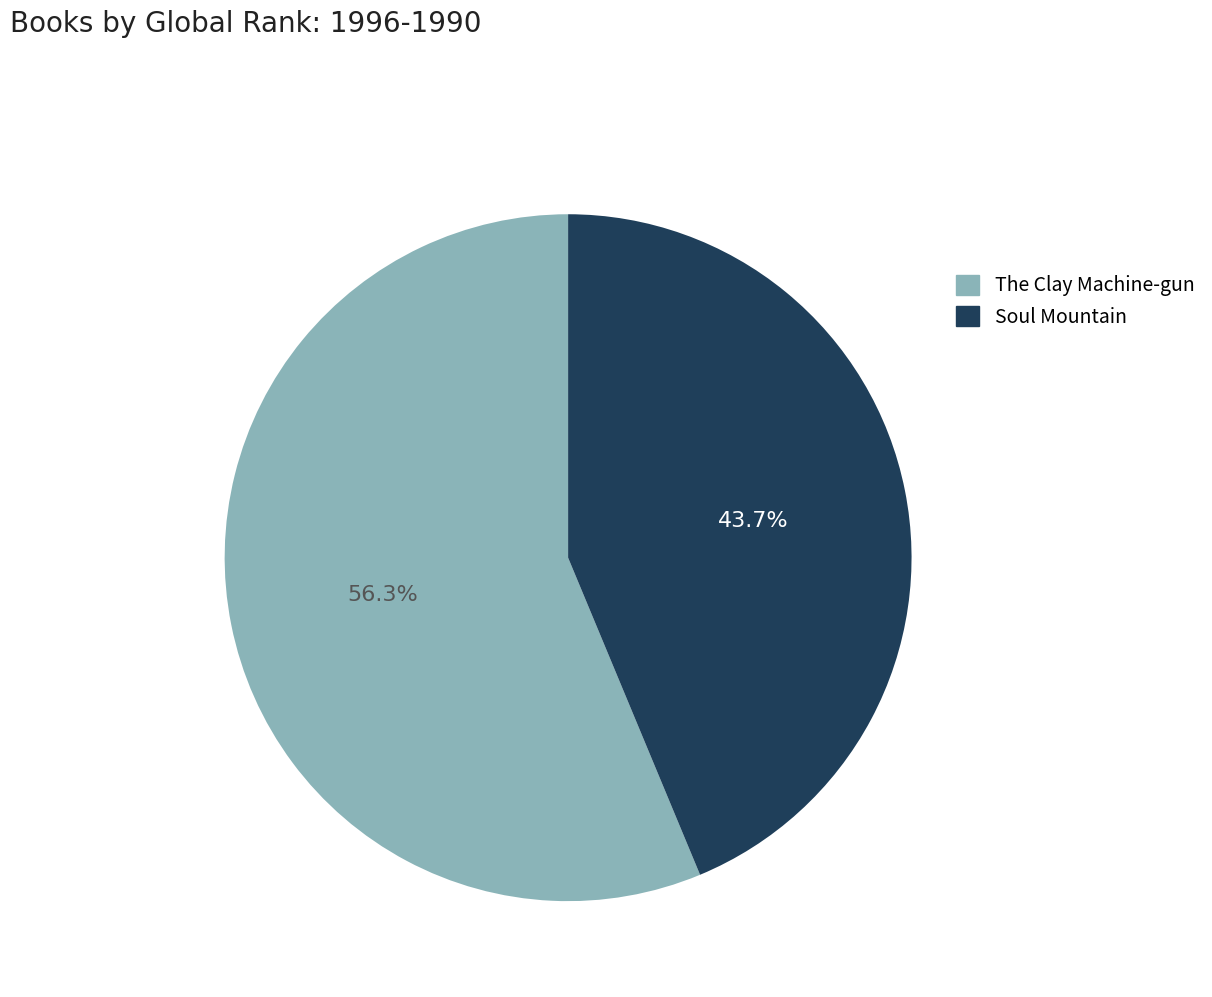

Does any single category account for the majority?

Yes